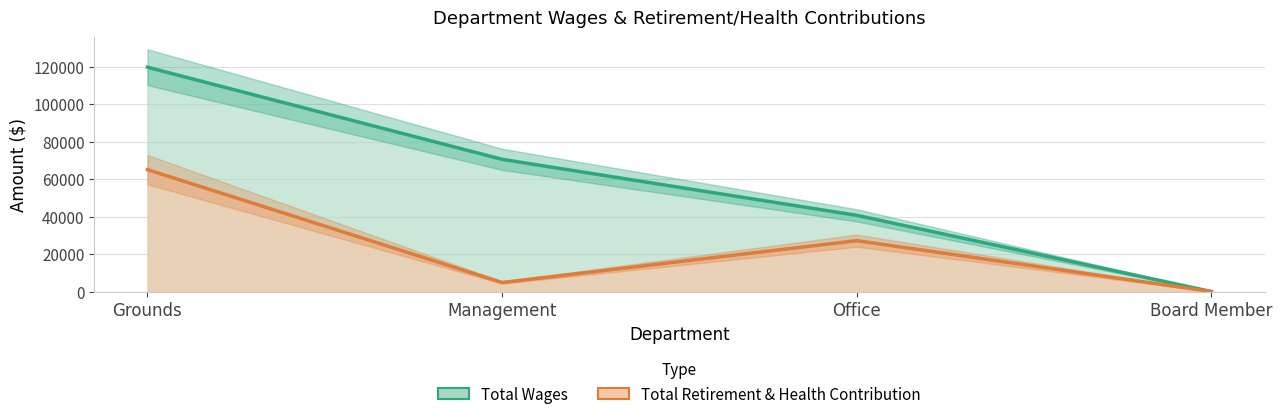

Where does the Total Wages series first go above 70565?

Grounds